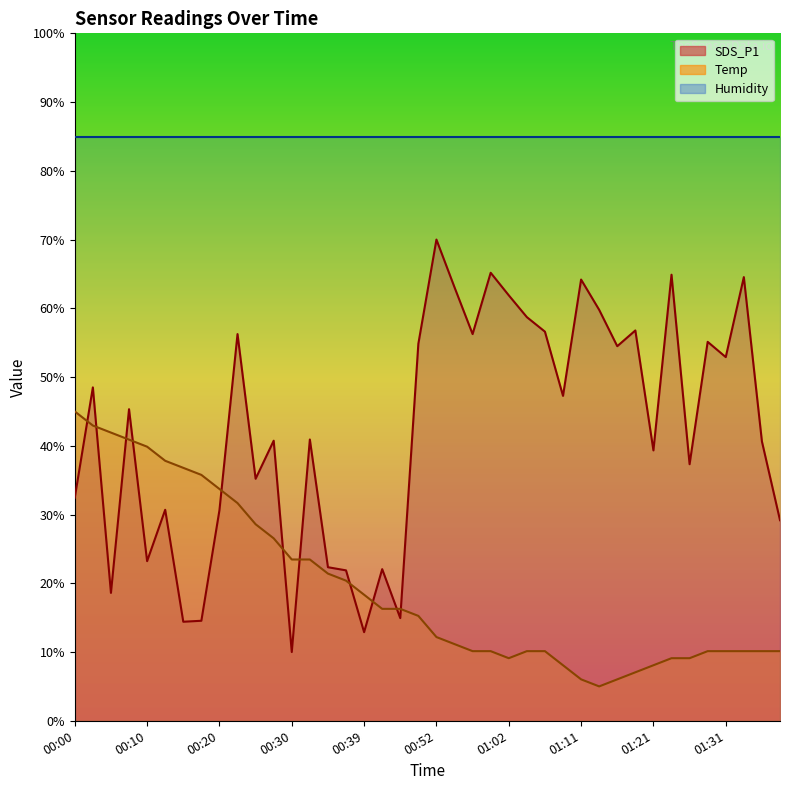

How many lines are shown in the chart?

3